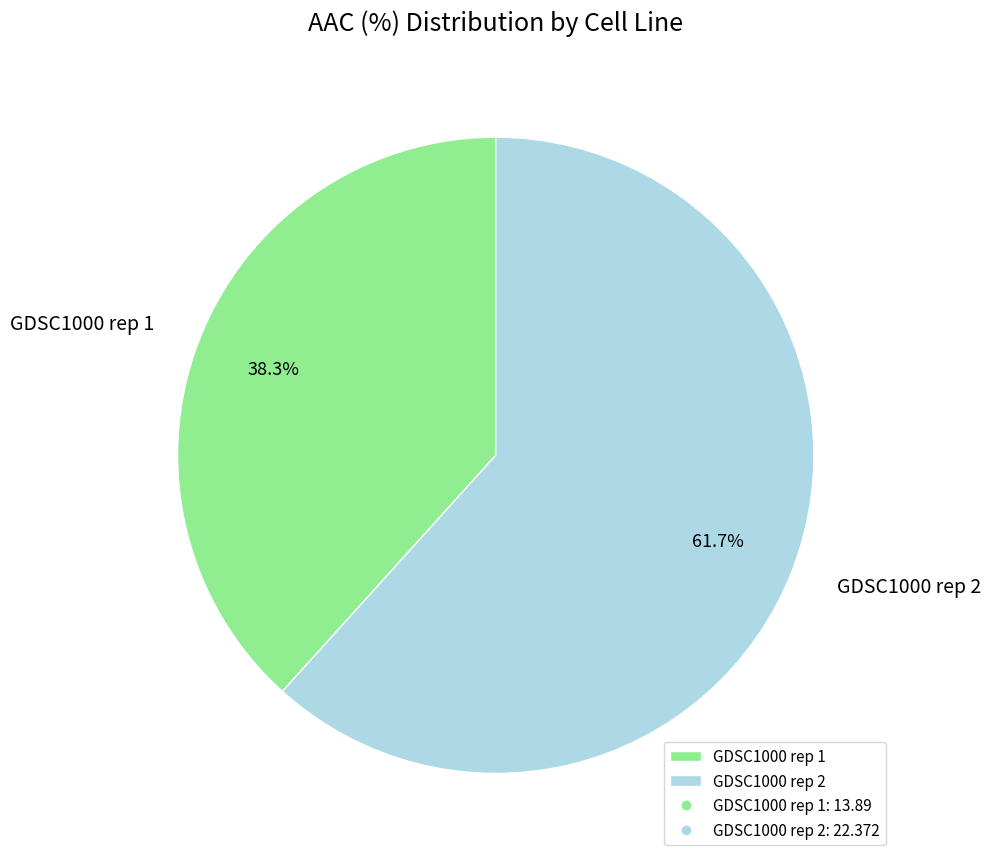

How many slices are in this pie chart?

2